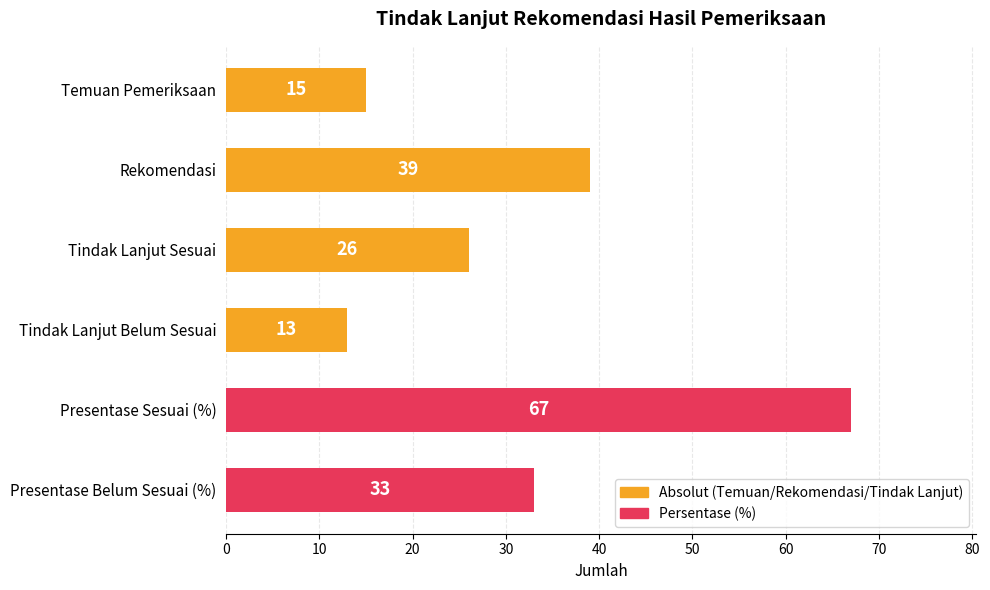

Between Temuan Pemeriksaan and Tindak Lanjut Sesuai, which is larger?

Tindak Lanjut Sesuai